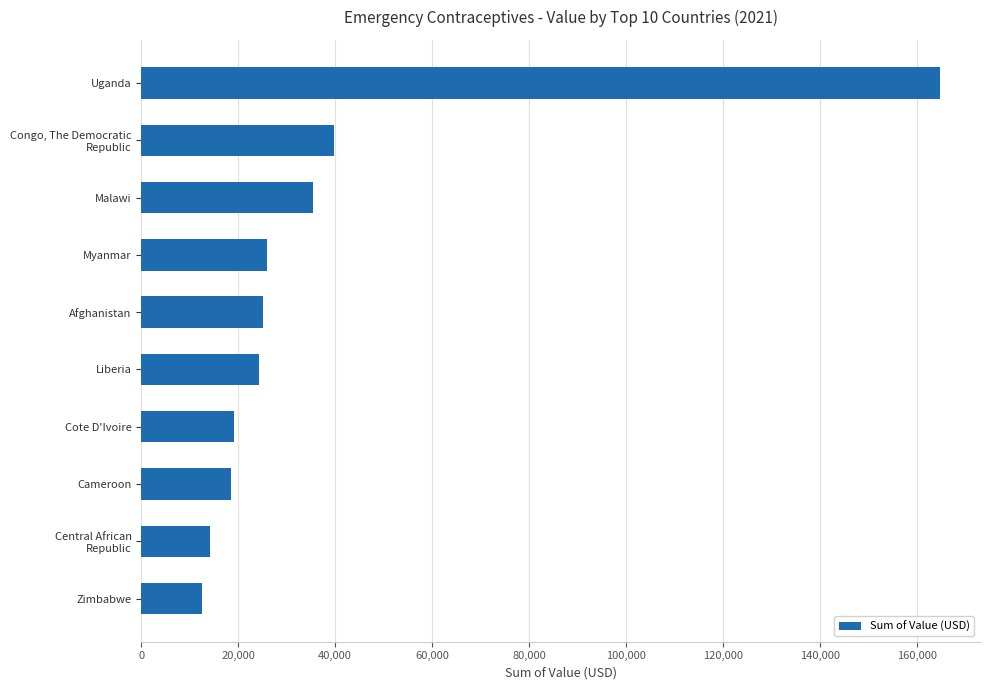

What is the difference between the second highest and minimum values?

27198